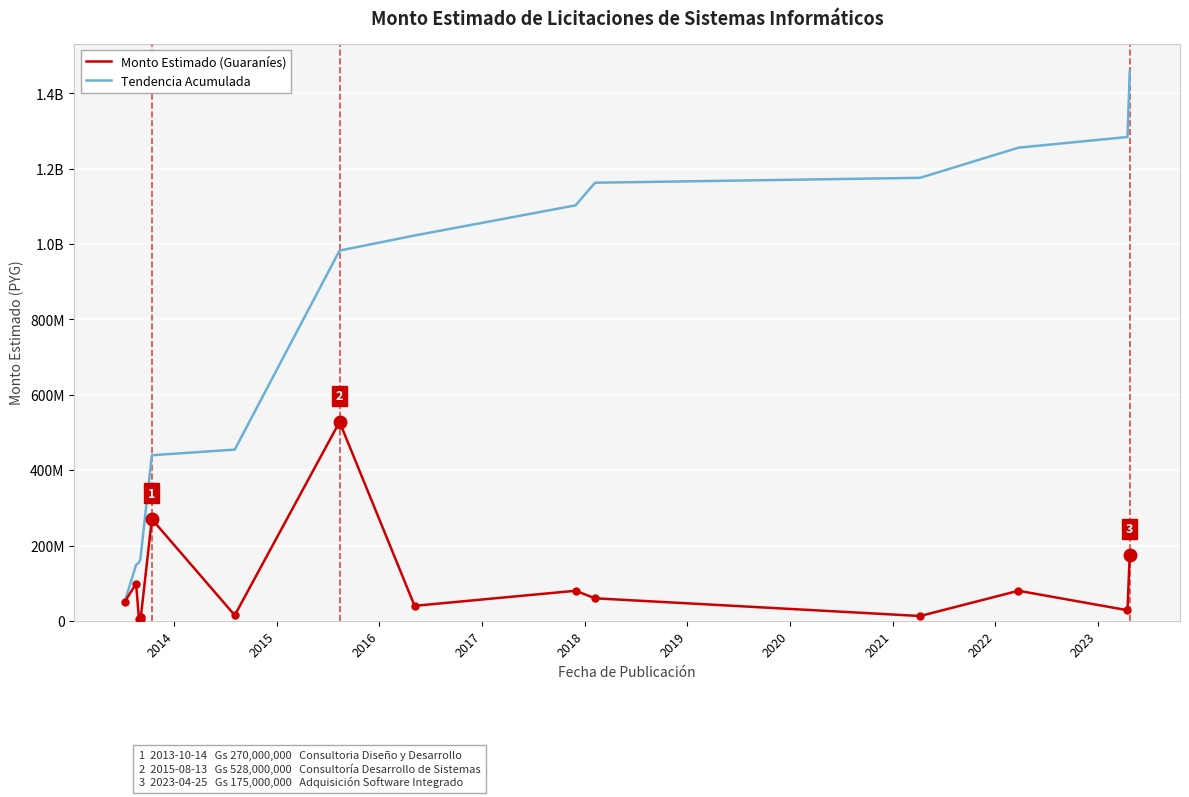

What are all the series names shown in the legend?

Monto Estimado (Guaraníes), Tendencia Acumulada